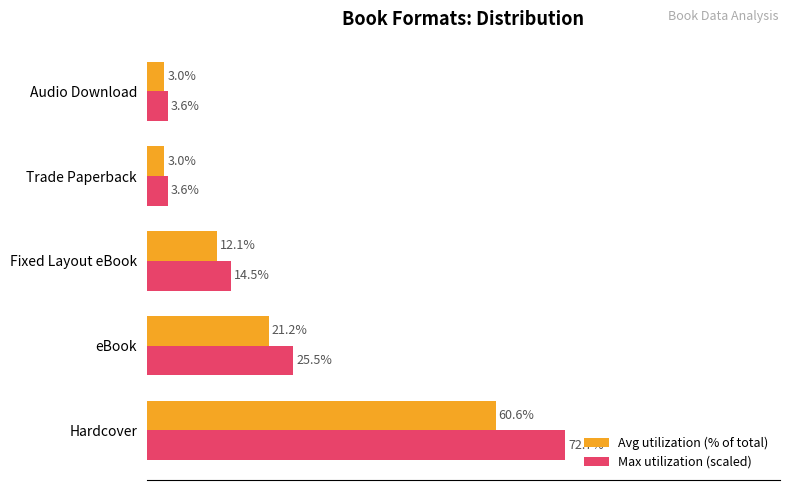

Rank the series at Trade Paperback from highest to lowest value.

Max utilization (scaled), Avg utilization (% of total)